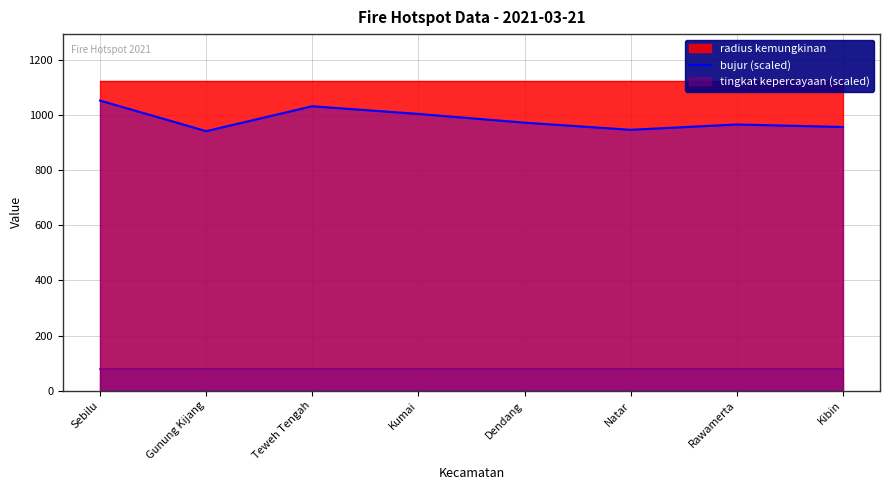

True or false: the data shows 1662.8 at Dendang.

False